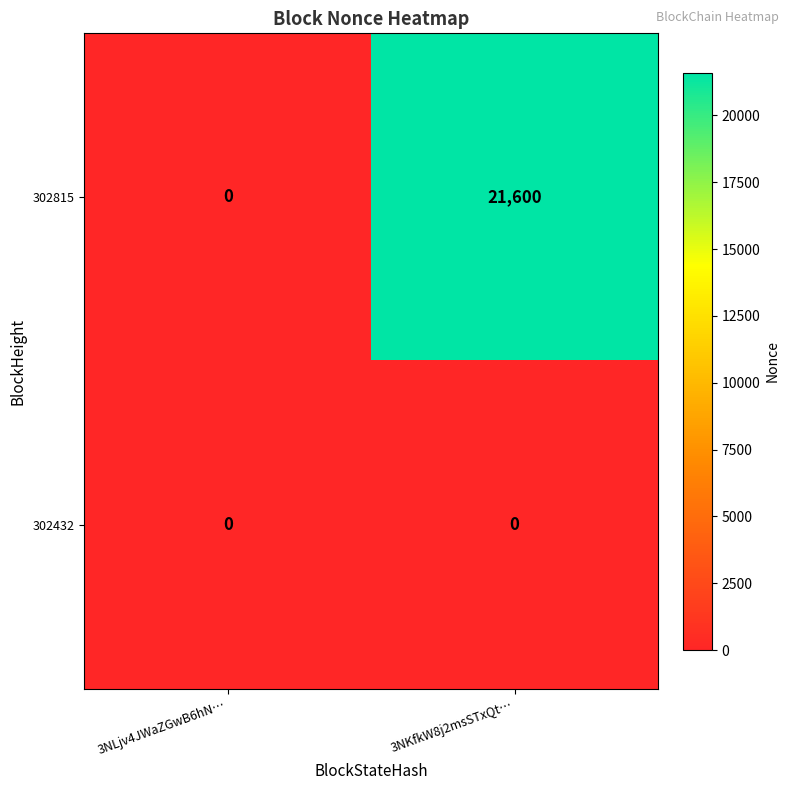

The 302815 series shows 21600 at 3NKfkW8j2msSTxQt…. True or false?

True